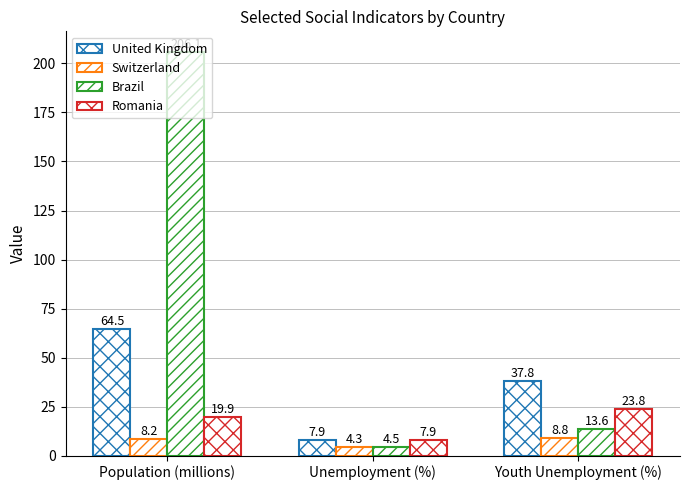

How many values in the Switzerland series exceed 8?

2